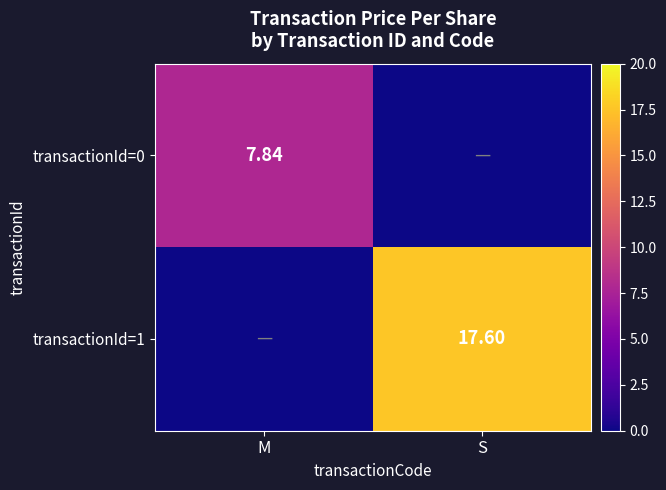

At how many categories does at least one series exceed 0?

2